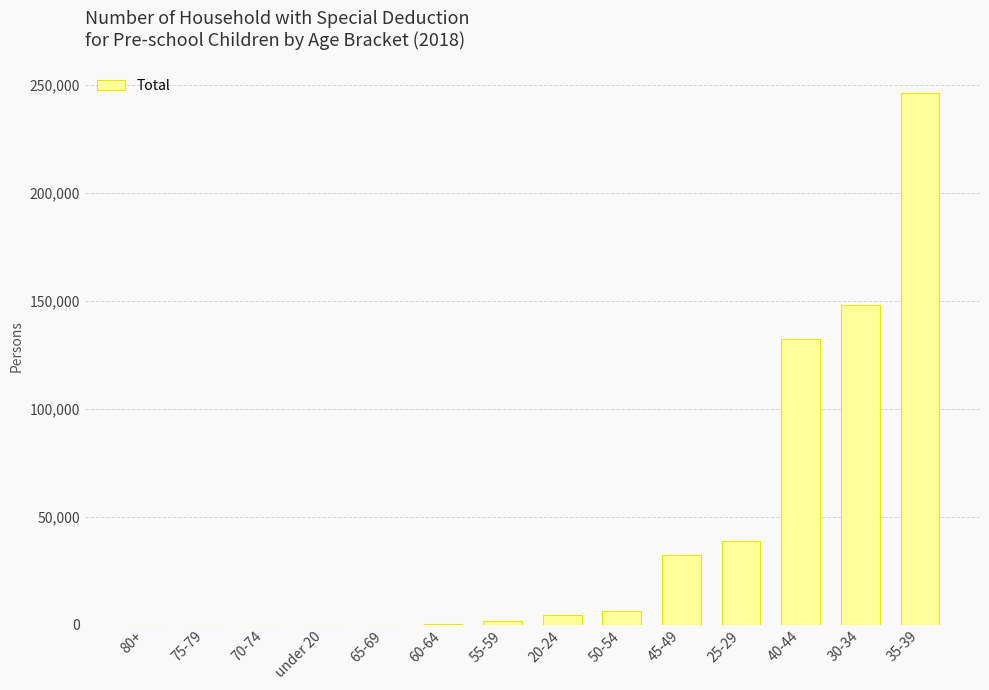

What is the maximum value shown in the chart?

246067